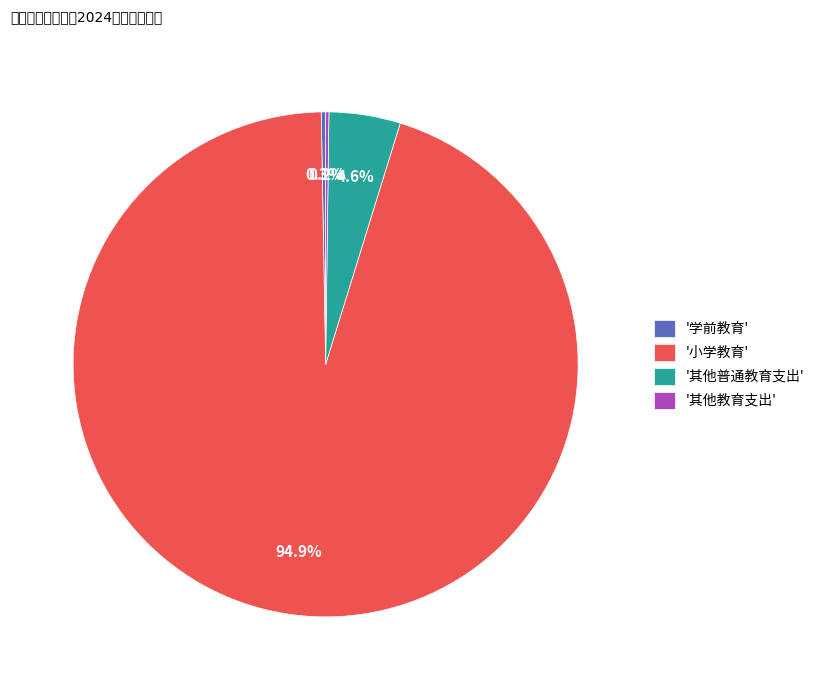

Which category has the biggest portion of the pie?

'小学教育'